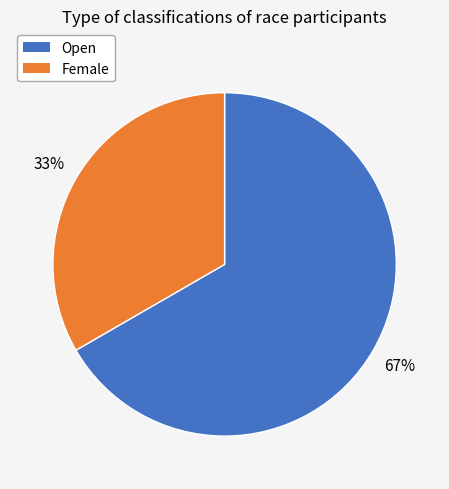

Which slice is the smallest?

Female